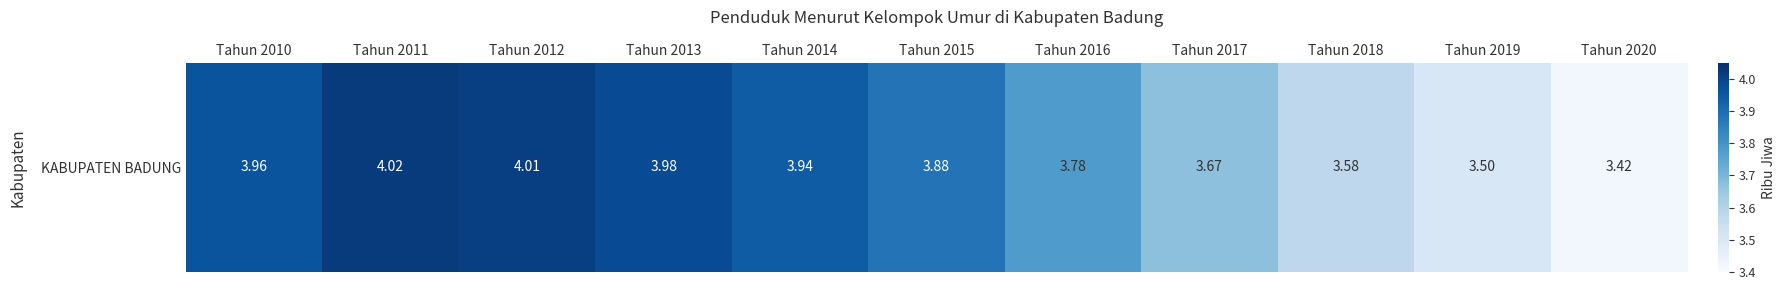

List the labels in order of value, smallest first.

Tahun 2020, Tahun 2019, Tahun 2018, Tahun 2017, Tahun 2016, Tahun 2015, Tahun 2014, Tahun 2010, Tahun 2013, Tahun 2012, Tahun 2011